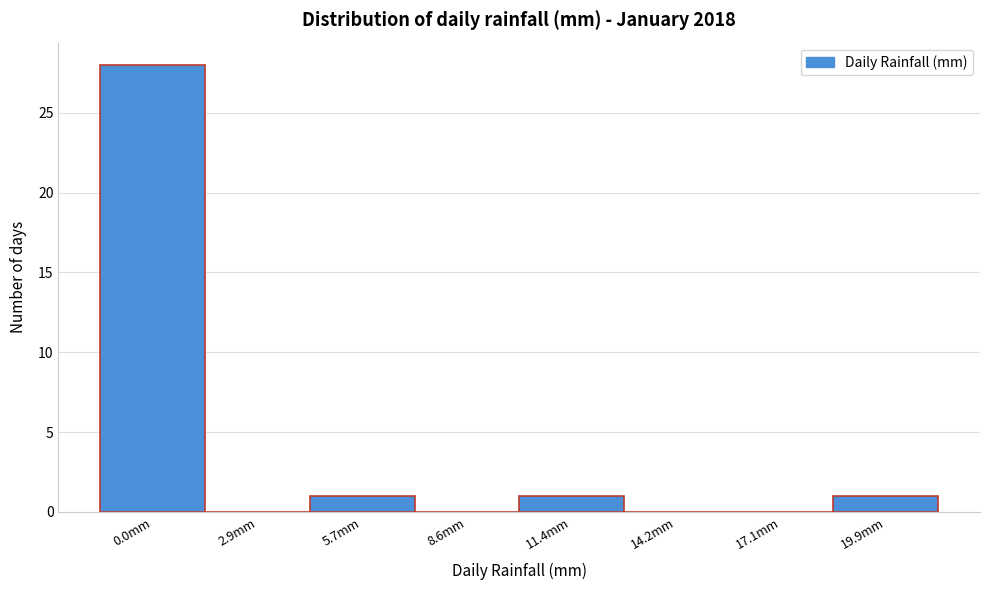

Reading right to left, transcribe all the data shown in this chart.

19.9mm=1	17.1mm=0	14.2mm=0	11.4mm=1	8.6mm=0	5.7mm=1	2.9mm=0	0.0mm=28